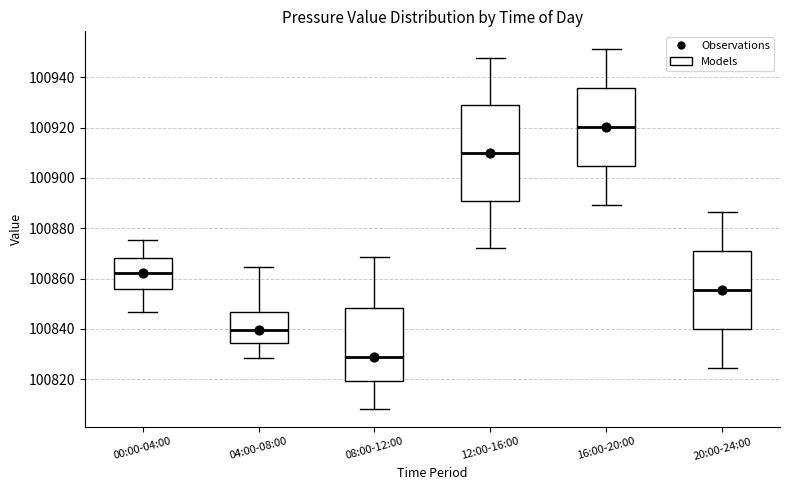

Reading left to right, transcribe this box plot: for each box, give where its median line is, the range the box spans, and where its two whiskers end, as read against the y-axis. The values are not printed on the chart, so give them approximately, as read against the axis.

00:00-04:00: median 100862, box 100856 to 100868, whiskers 100846 to 100876
04:00-08:00: median 100840, box 100834 to 100846, whiskers 100828 to 100864
08:00-12:00: median 100828, box 100820 to 100848, whiskers 100808 to 100868
12:00-16:00: median 100910, box 100890 to 100928, whiskers 100872 to 100948
16:00-20:00: median 100920, box 100904 to 100936, whiskers 100890 to 100952
20:00-24:00: median 100856, box 100840 to 100870, whiskers 100824 to 100886